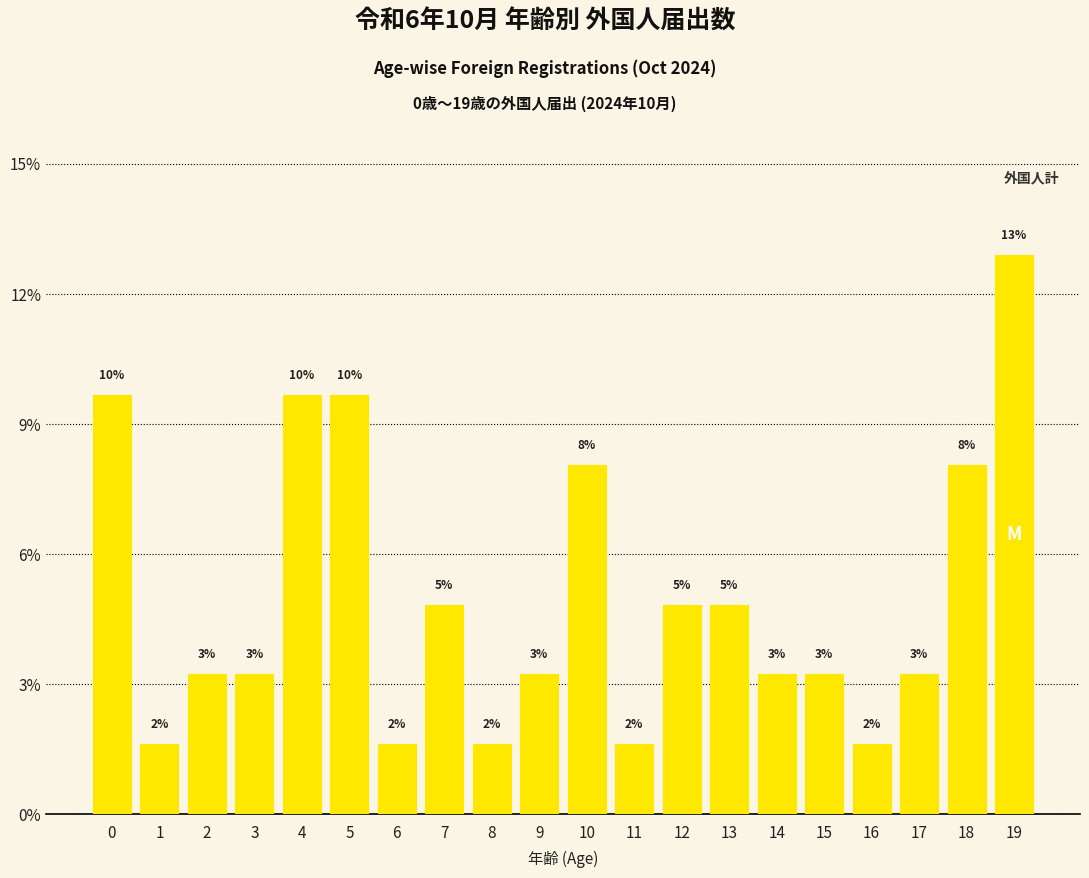

Does the chart contain any negative values?

No